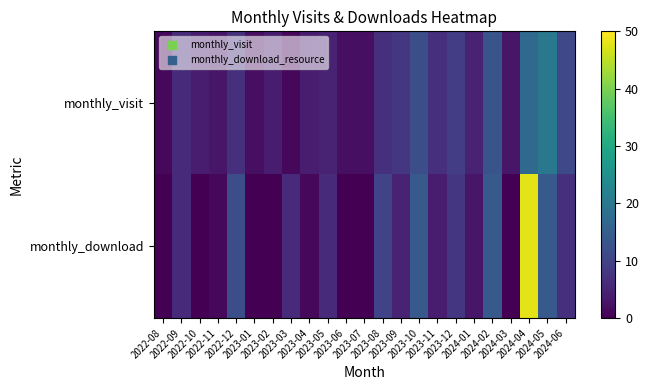

Between 2022-08 and 2022-11, which series saw the biggest shift?

monthly_visit